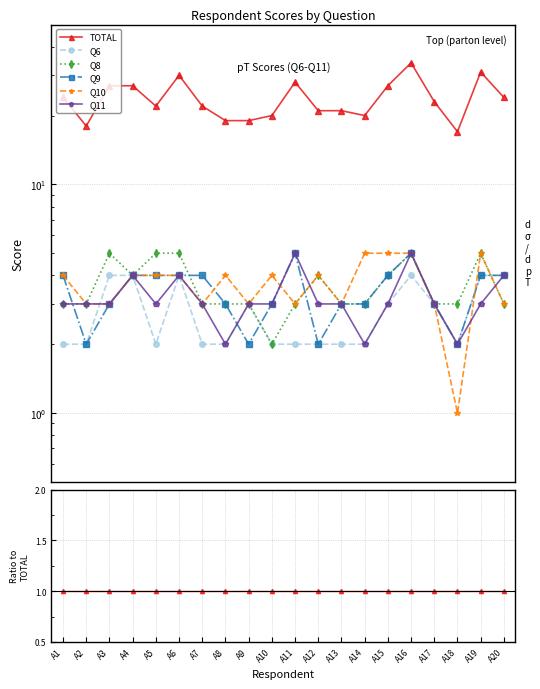

At which category does Q8 reach its first local peak?

A3